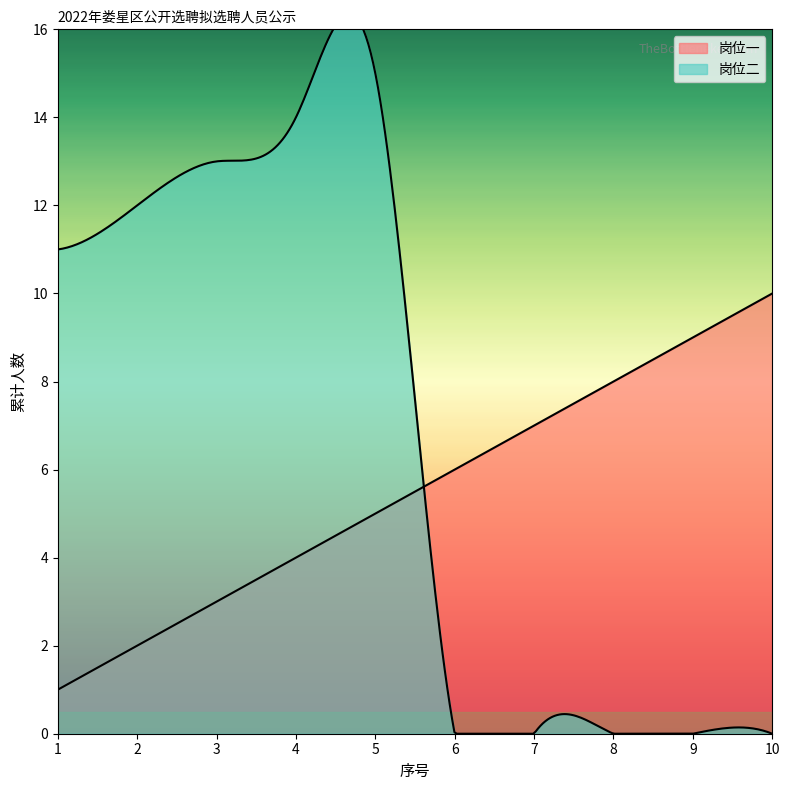

Which has a higher value, 4 or 6?

6